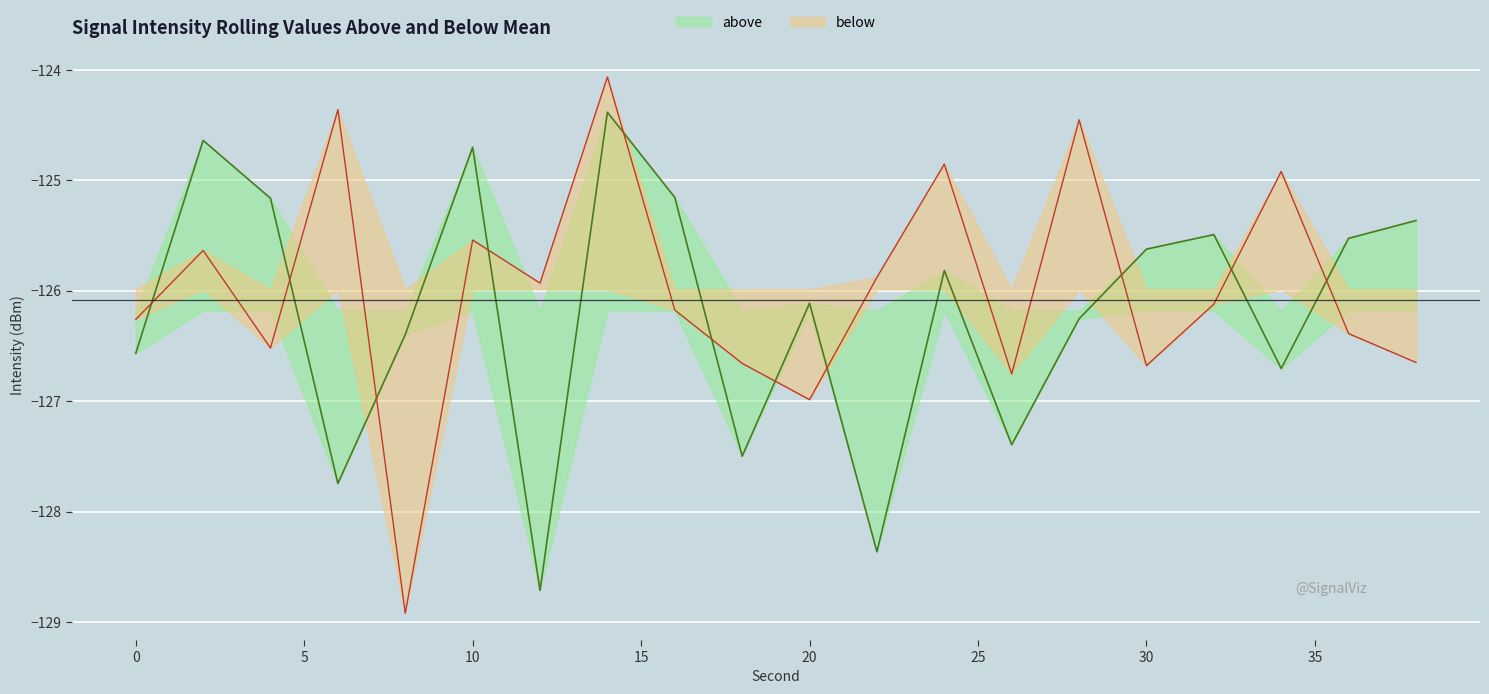

What is the difference between the maximum and minimum values in the above series?

4.3